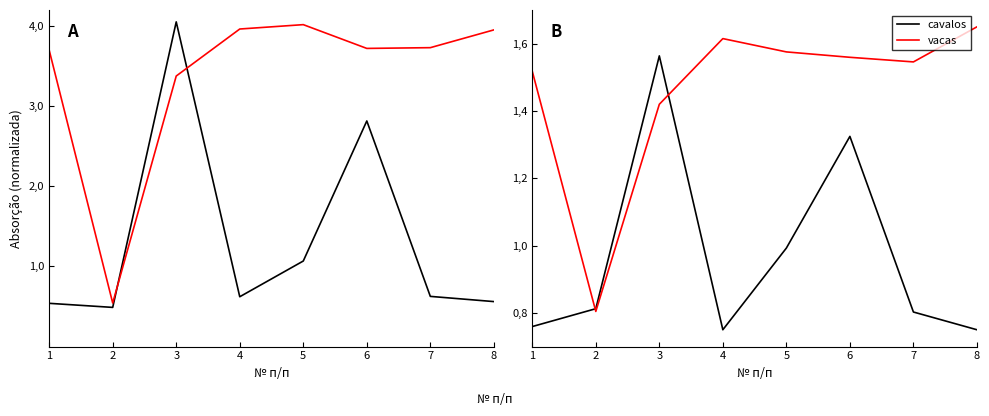

Which series ends up on top after the final intersection of cavalos and vacas?

vacas